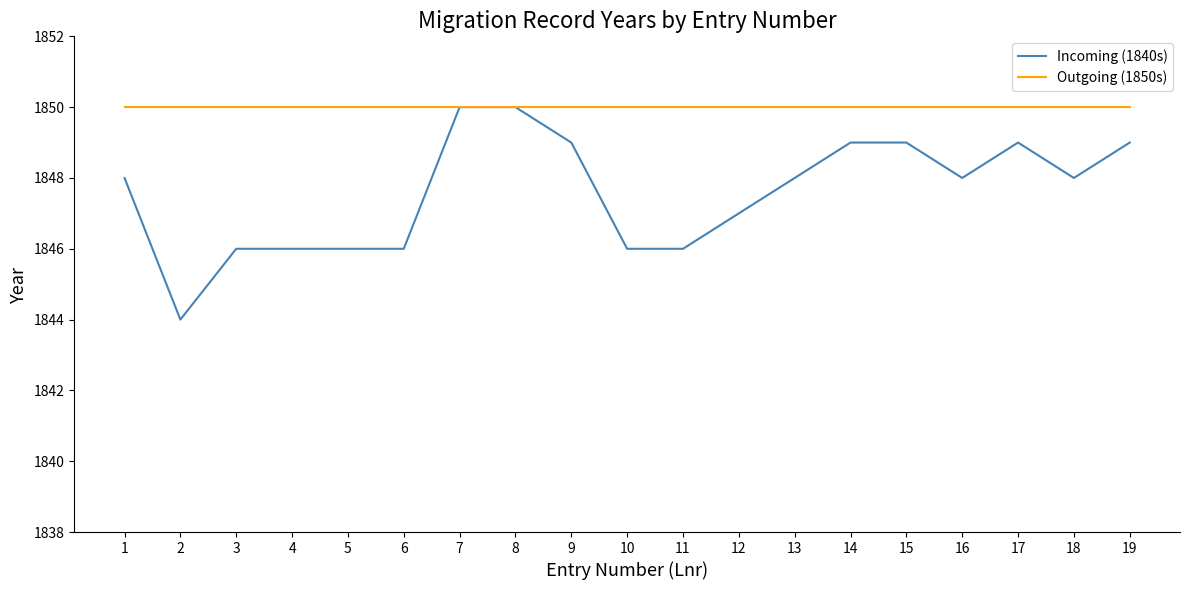

Is this an area chart (filled region under the line)?

No